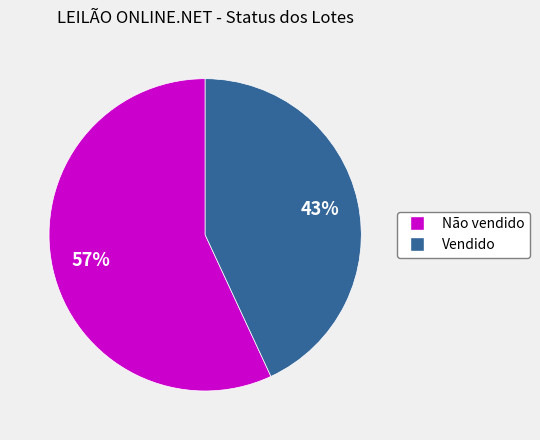

Is it true that Não vendido is 71% of the pie?

False